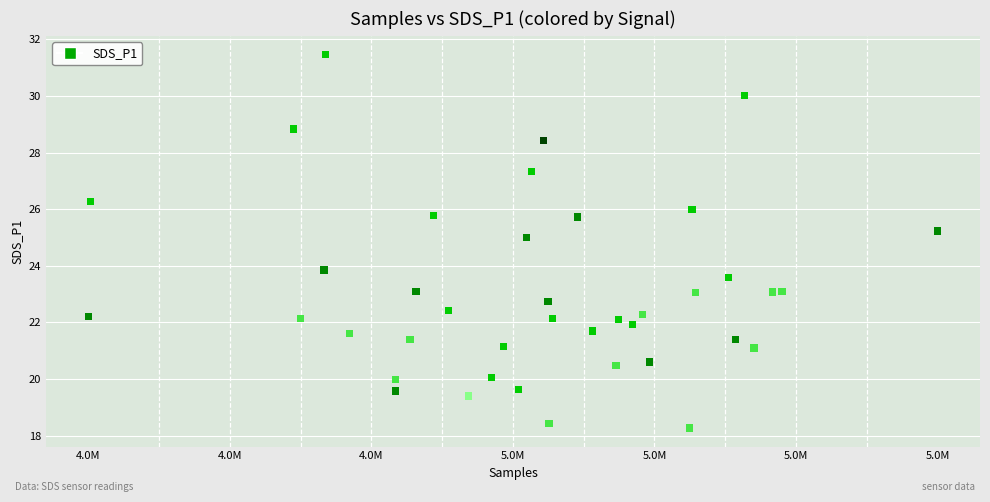

What is the range of Y values (max minus min)?

13.2